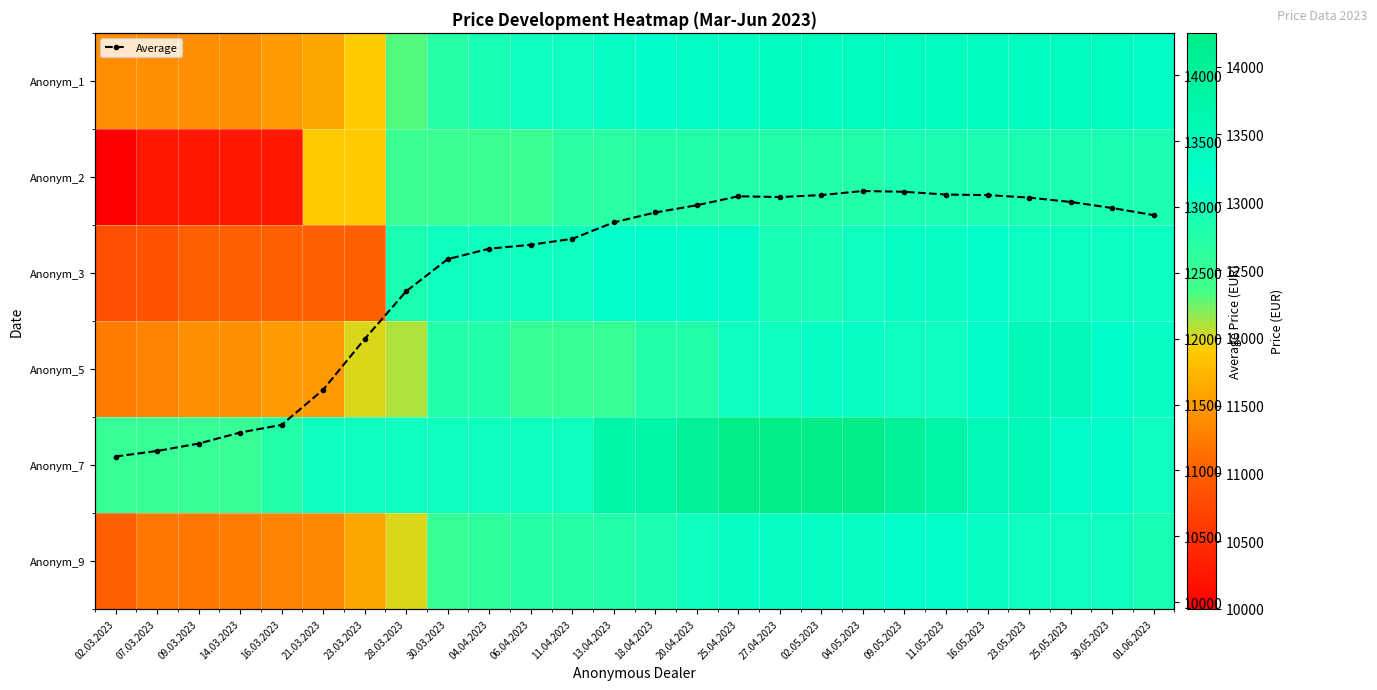

True or false: Average has more than 0 points higher than both neighbors.

True